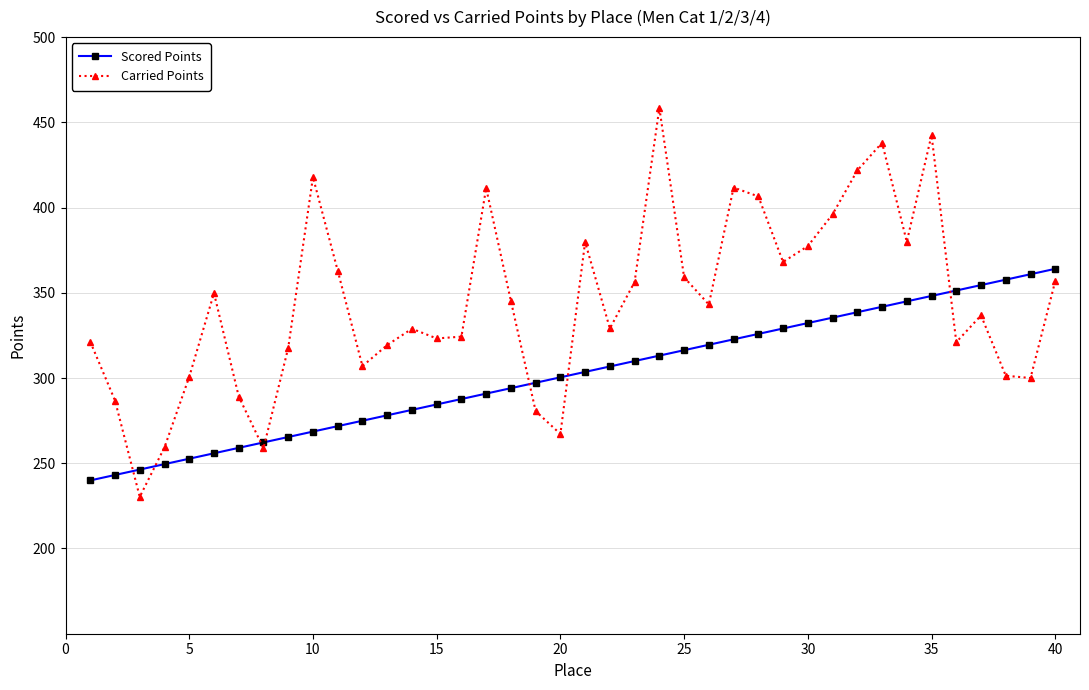

Rank the series by their maximum value, from highest to lowest.

Carried Points, Scored Points